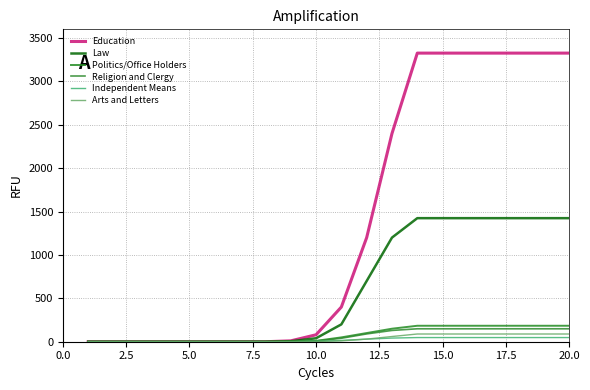

True or false: Religion and Clergy and Law cross at least once.

False